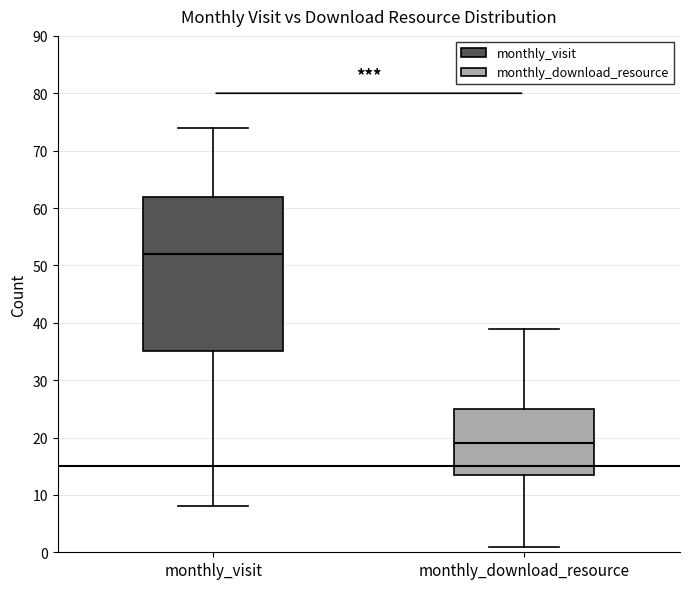

Which box is the tallest, from its lower edge to its upper edge?

monthly_visit